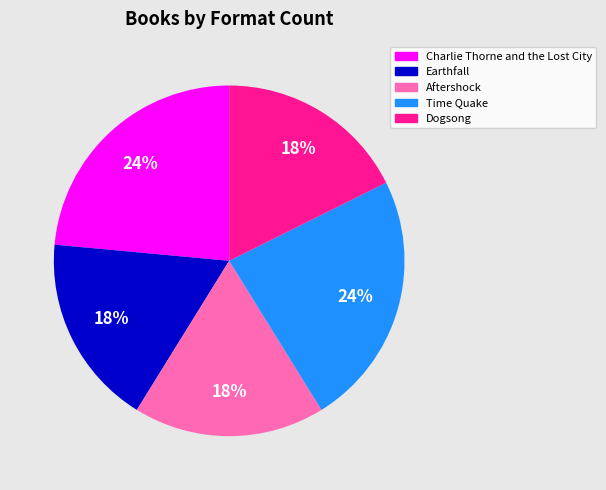

To the nearest percent, what percentage of the pie is Time Quake?

24%